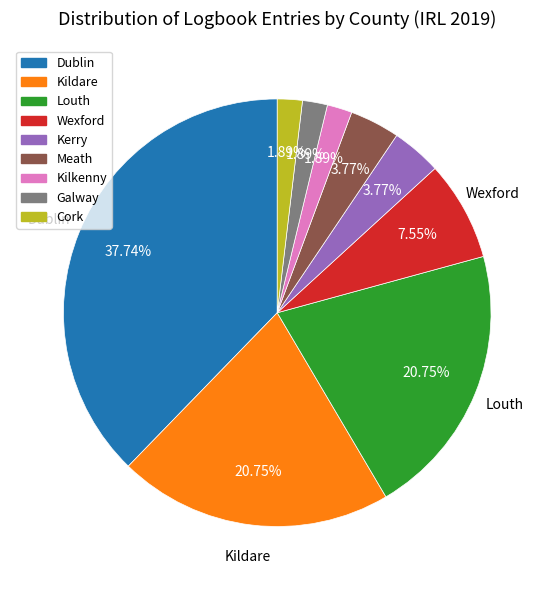

Combined, what portion of the pie is Dublin and Louth?

58.5%